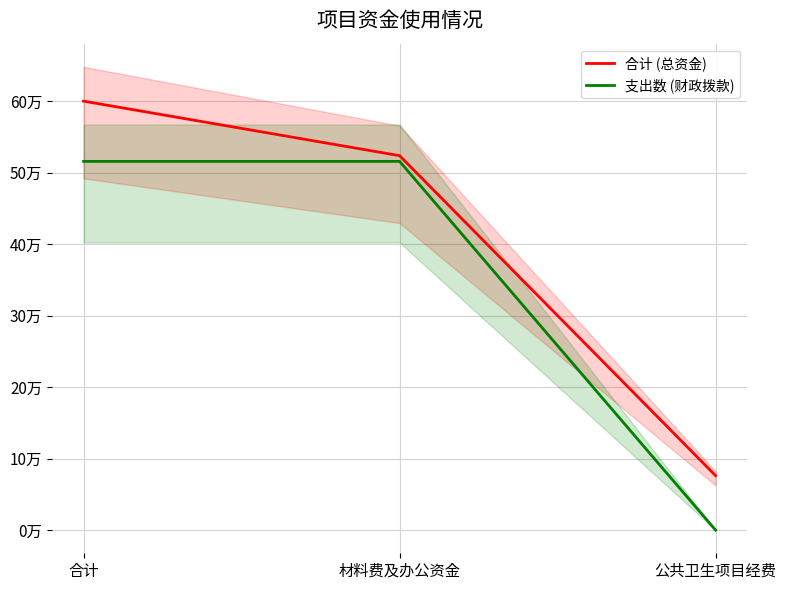

The value of 合计 (总资金) at 材料费及办公资金 is 119339.2. True or false?

False